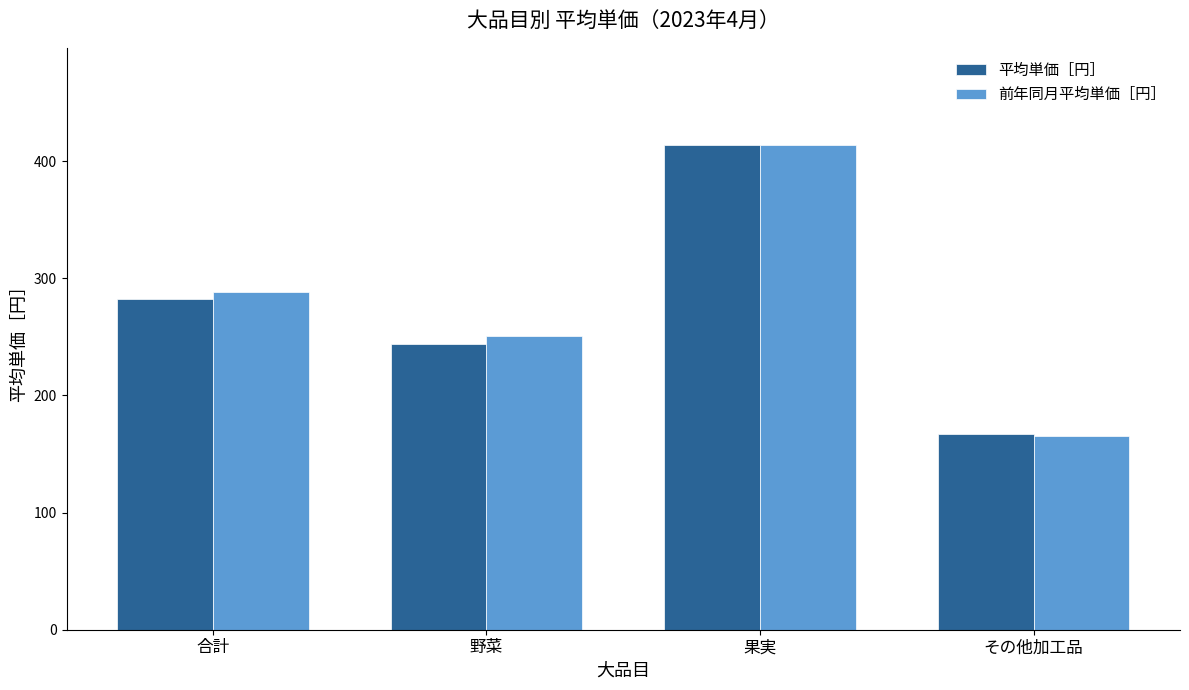

List the labels in order of 平均単価［円］ value, largest first.

果実, 合計, 野菜, その他加工品